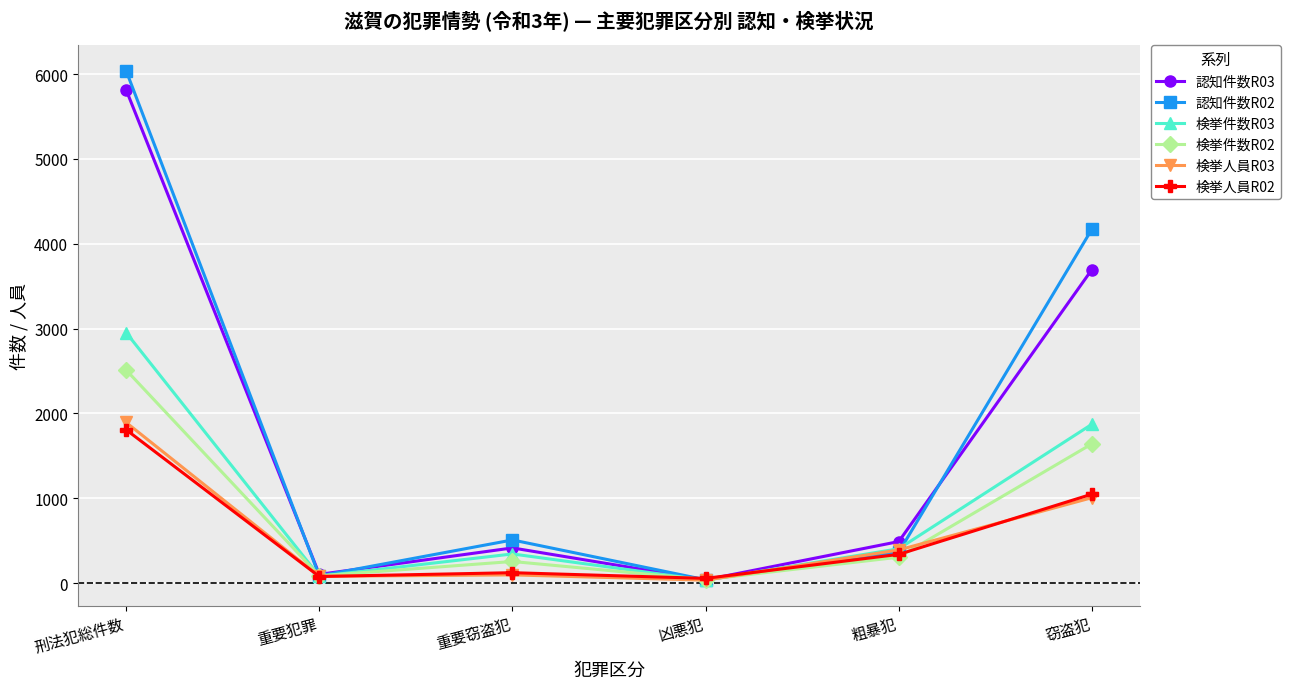

What is the average value of the 検挙件数R02 series?

806